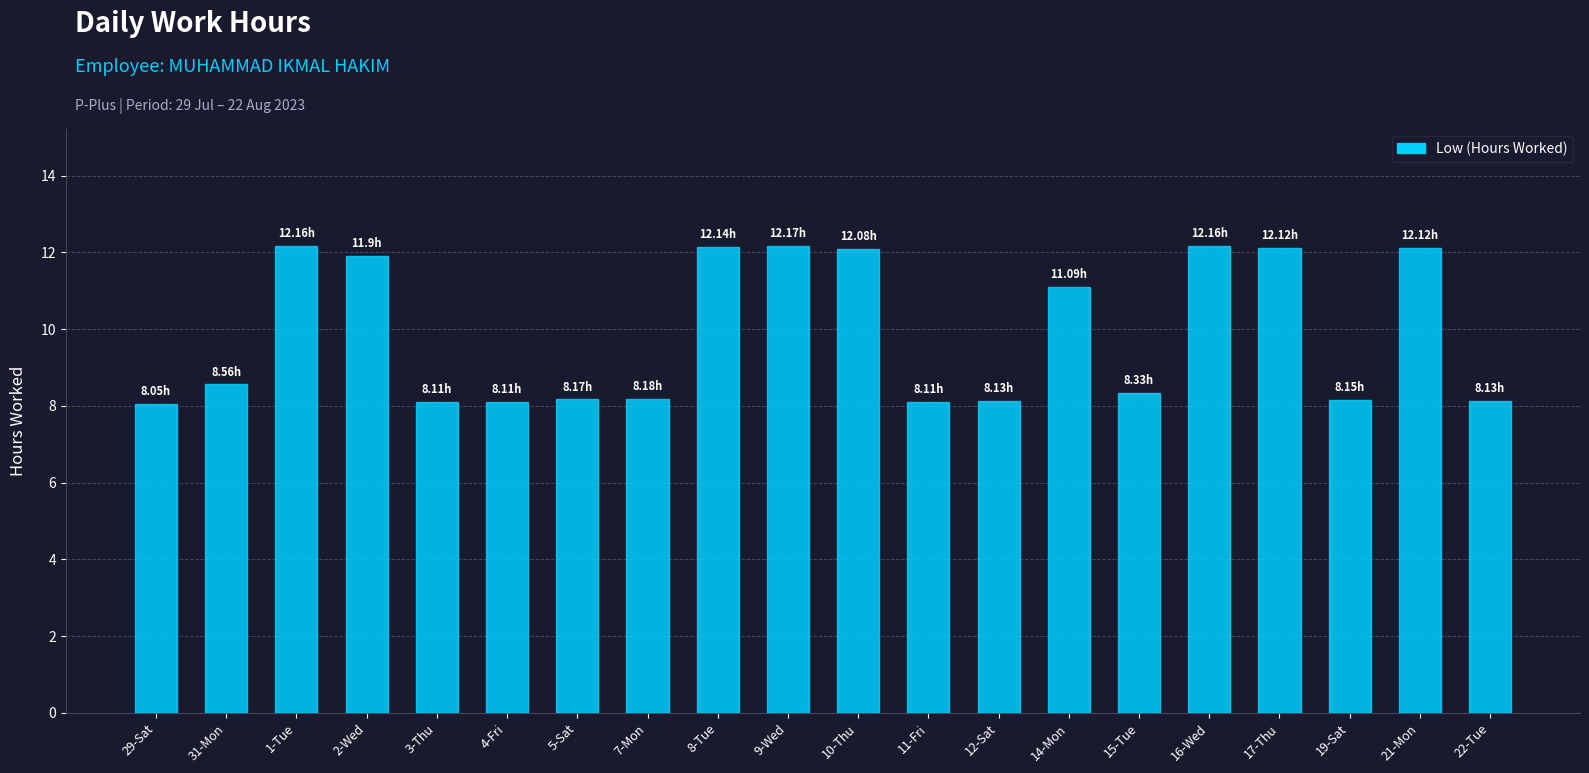

What is the sum of all values?

198.0